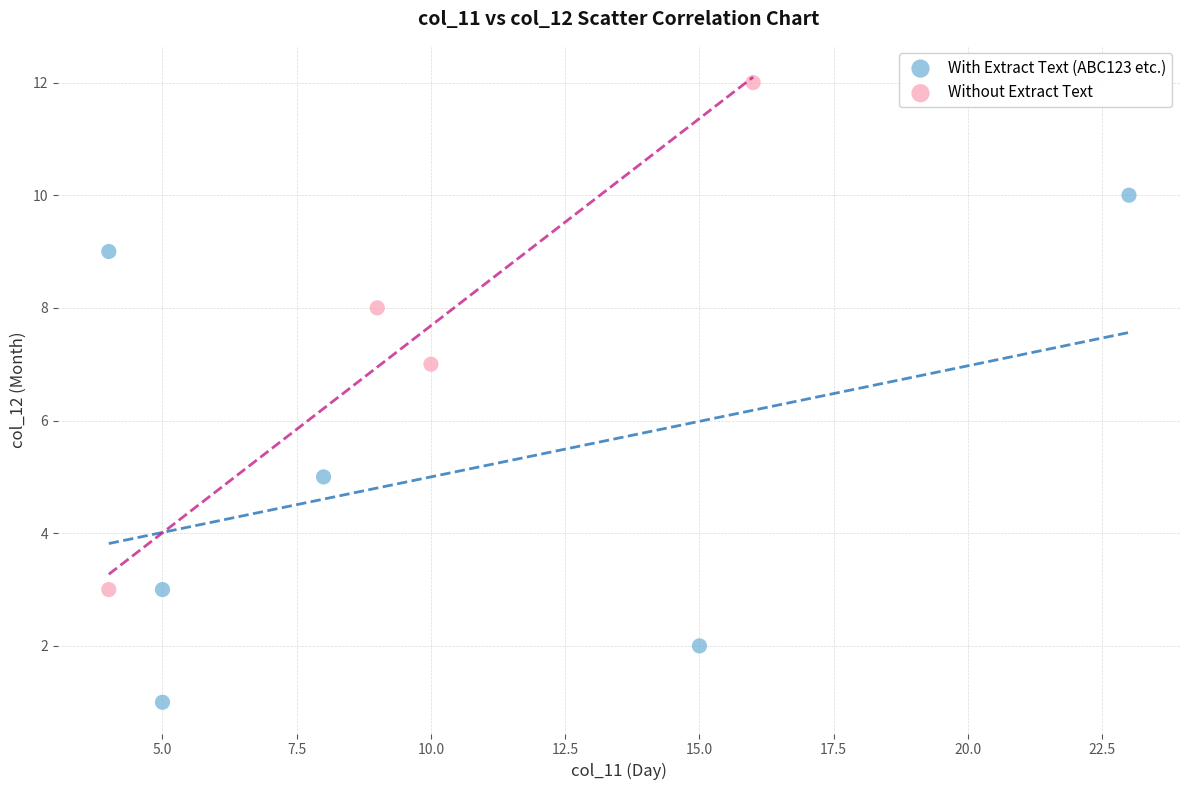

Which series reaches the minimum Y coordinate?

With Extract Text (ABC123 etc.)